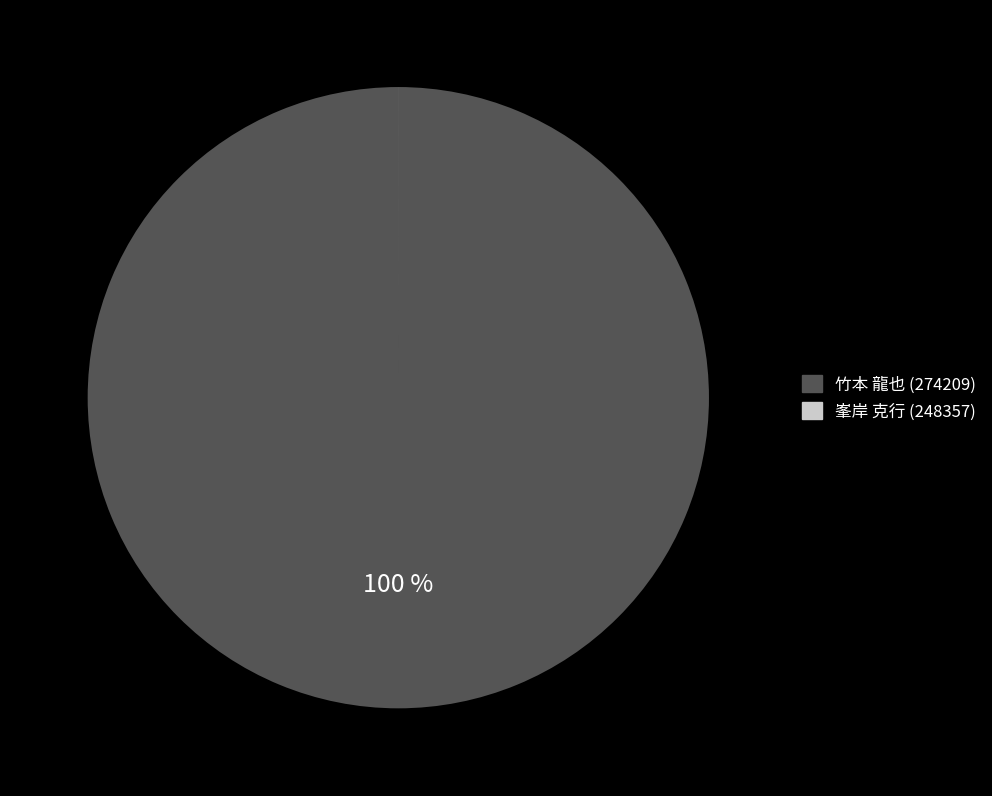

True or false: 竹本 龍也 (274209) accounts for 100% of the total.

True